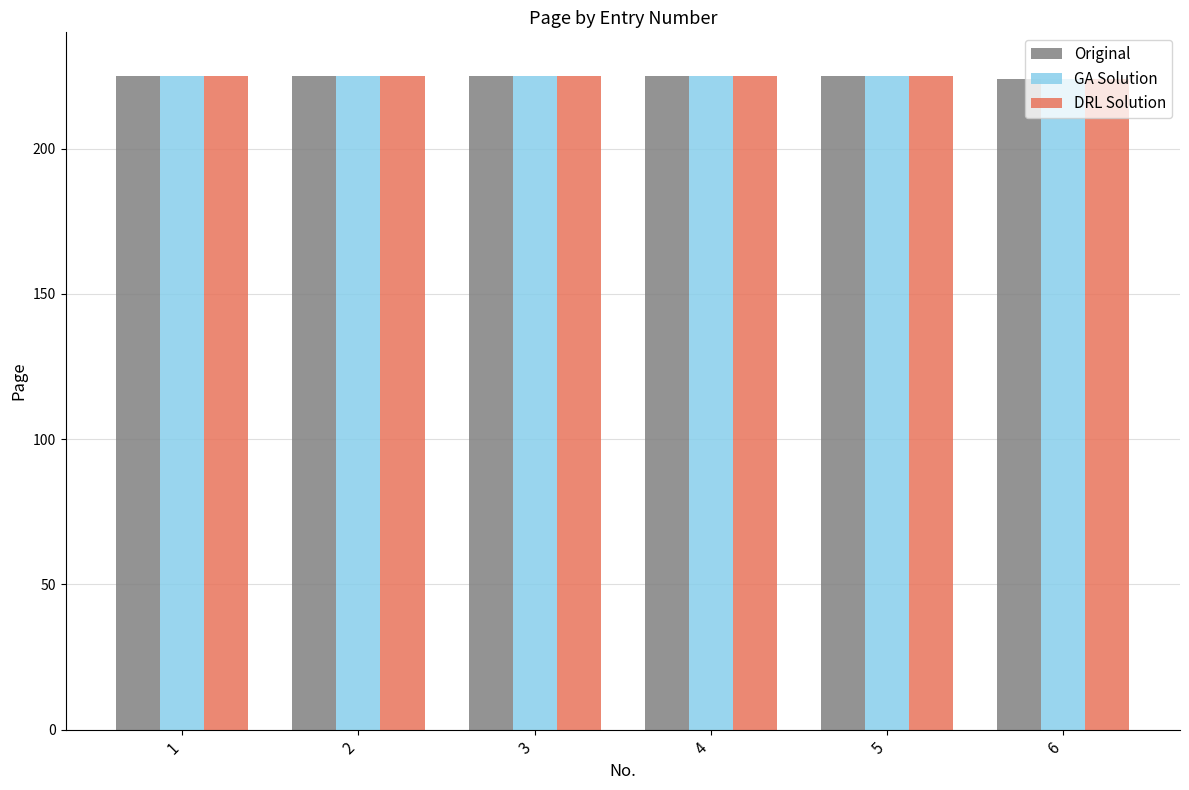

What is the value of the Original bar at the 1st from the left?

225